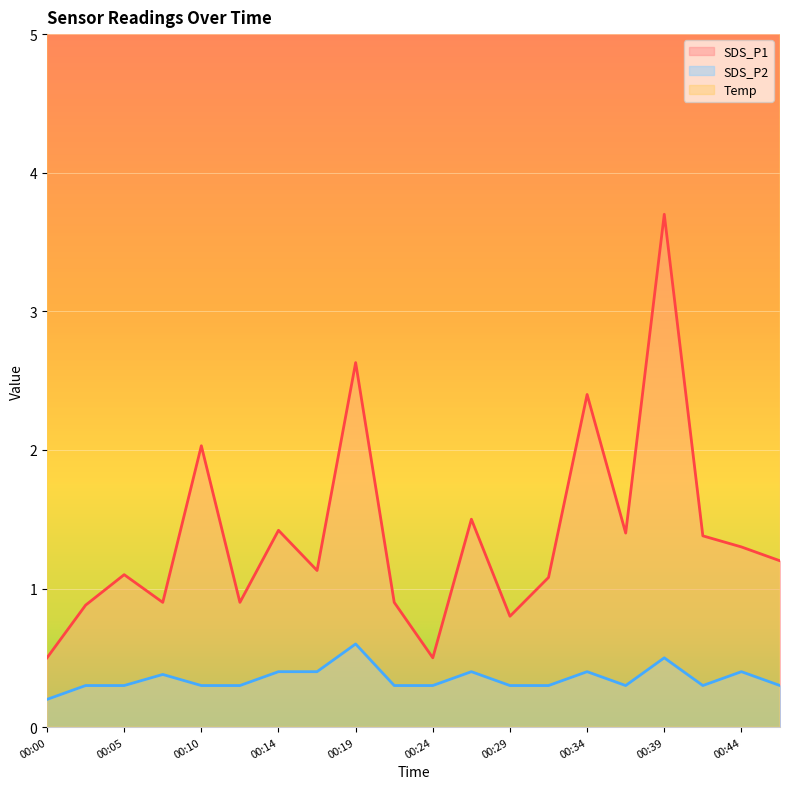

Read the SDS_P2 value at 00:00.

0.2